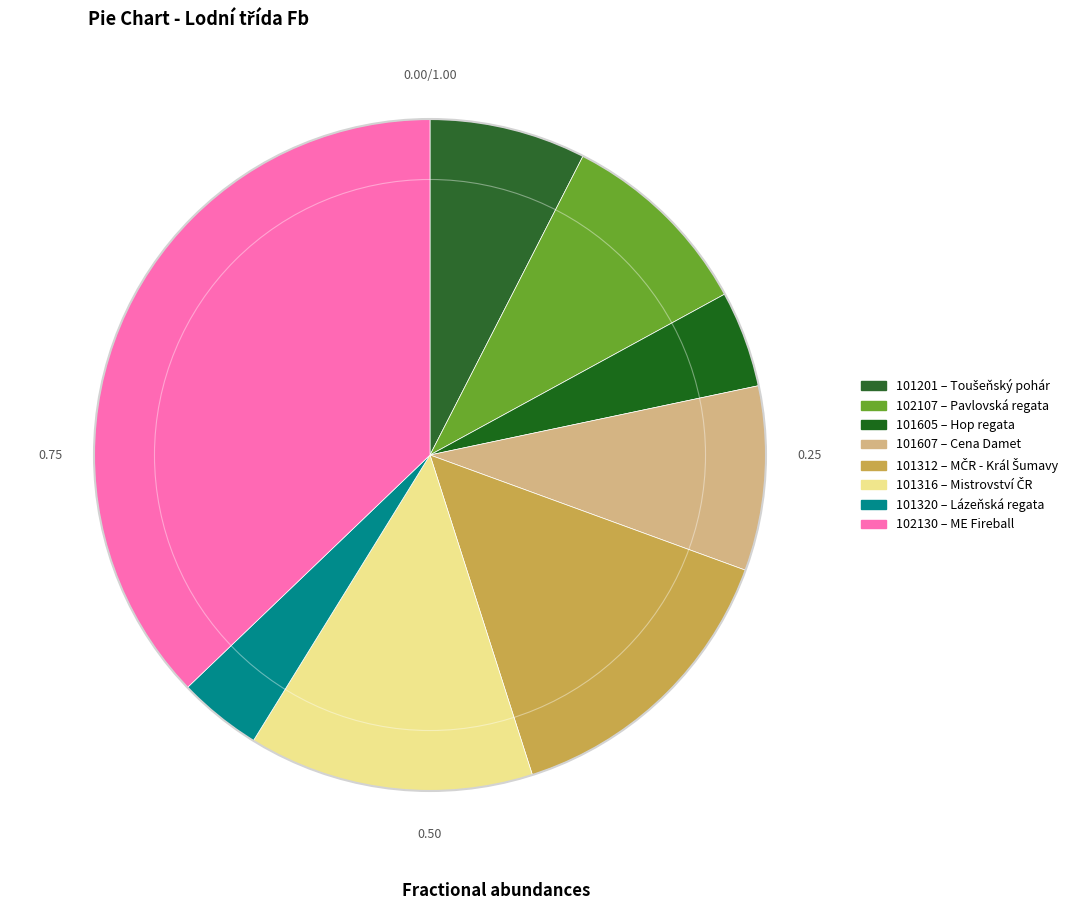

To the nearest percent, what is the combined percentage of 102107 and 101605?

14%